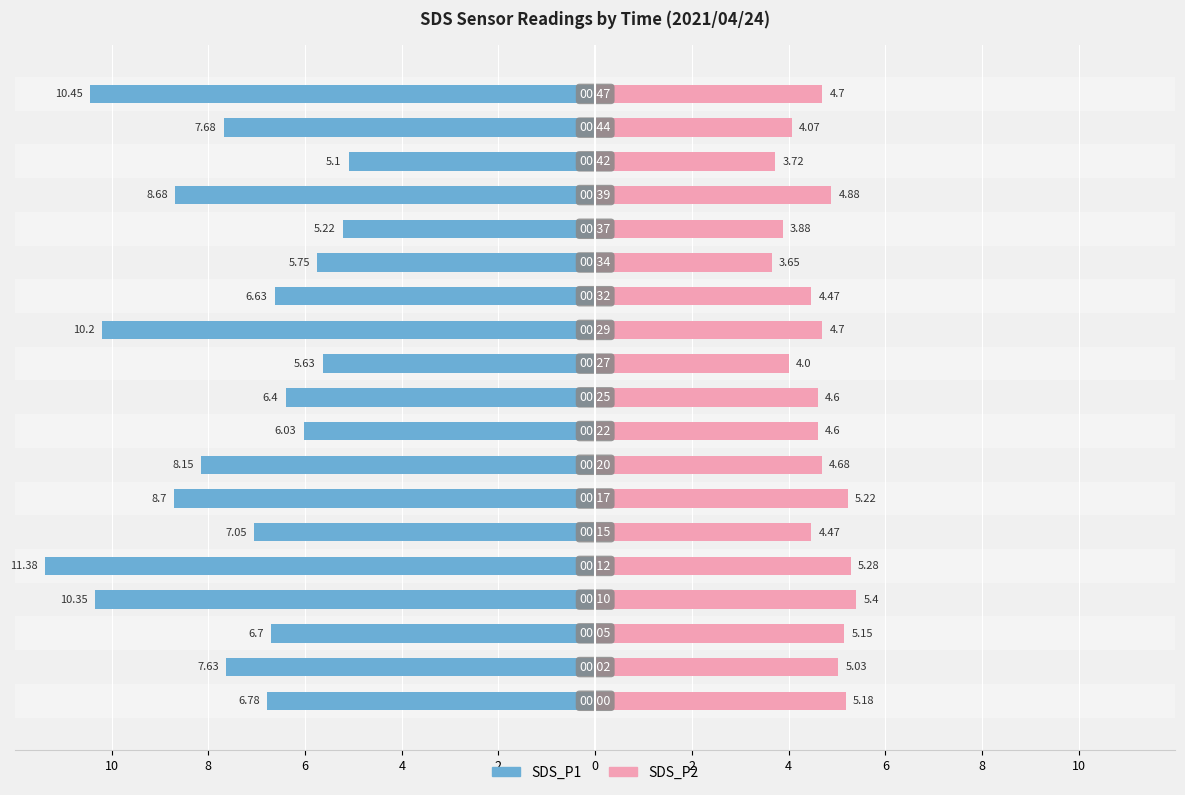

The value of SDS_P1 at 6 is -6.7. True or false?

True